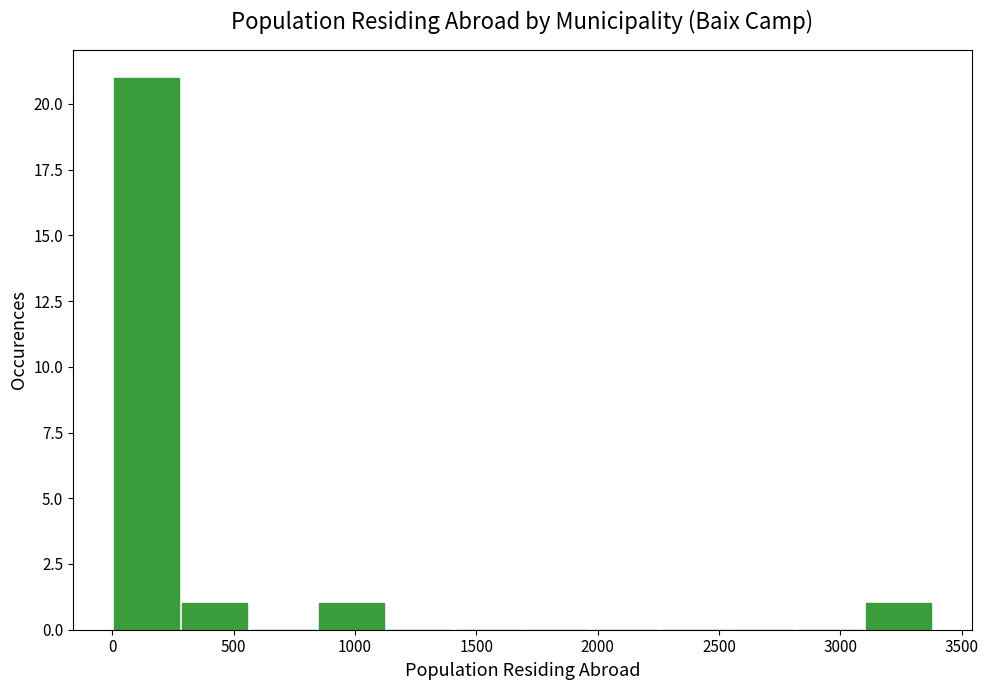

Reading left to right, transcribe this chart: for each bar, give the range it covers on the x-axis and its height. Neither the bar edges nor the heights are printed on the chart, so give them approximately, as read against the axes.

0 to 300: 21
300 to 550: 1
550 to 850: 0
850 to 1150: 1
1150 to 1400: 0
1400 to 1700: 0
1700 to 2000: 0
2000 to 2250: 0
2250 to 2550: 0
2550 to 2800: 0
2800 to 3100: 0
3100 to 3400: 1